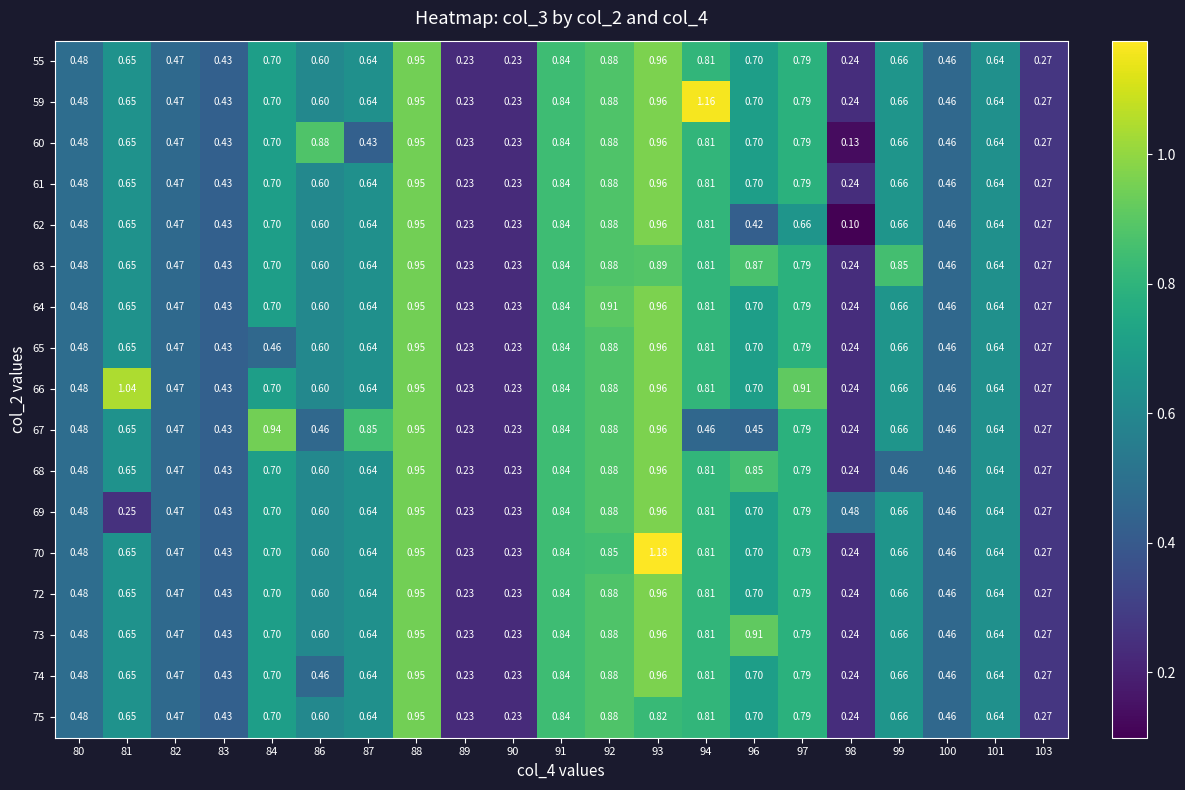

Is the value of 68 at 93 greater than the value of 72 at 100?

Yes